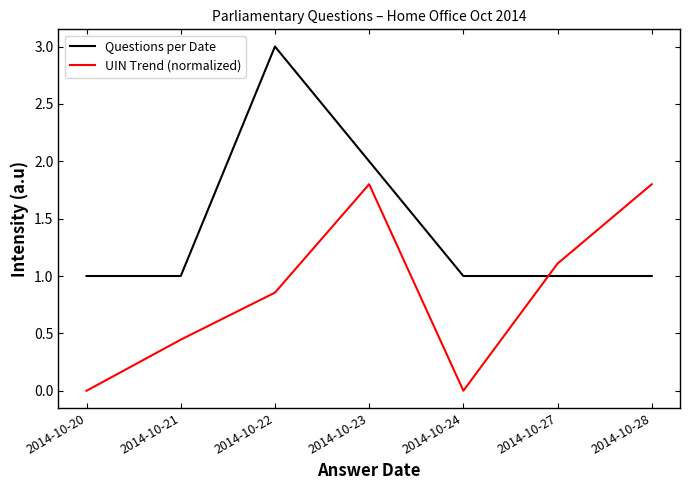

What are all the series names shown in the legend?

Questions per Date, UIN Trend (normalized)